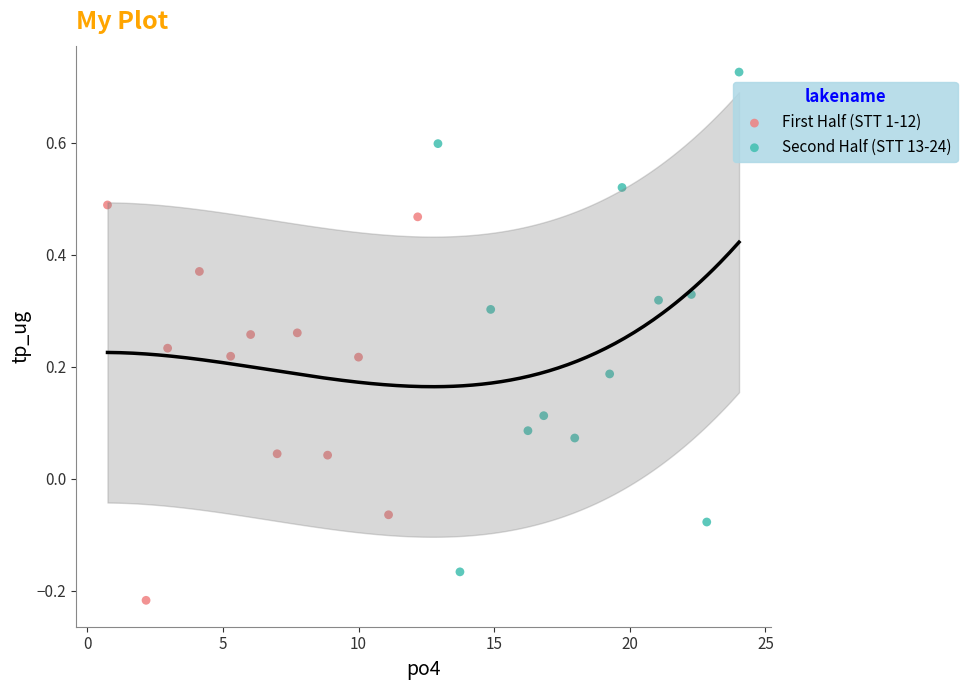

Which series contains the highest Y value?

Second Half (STT 13-24)